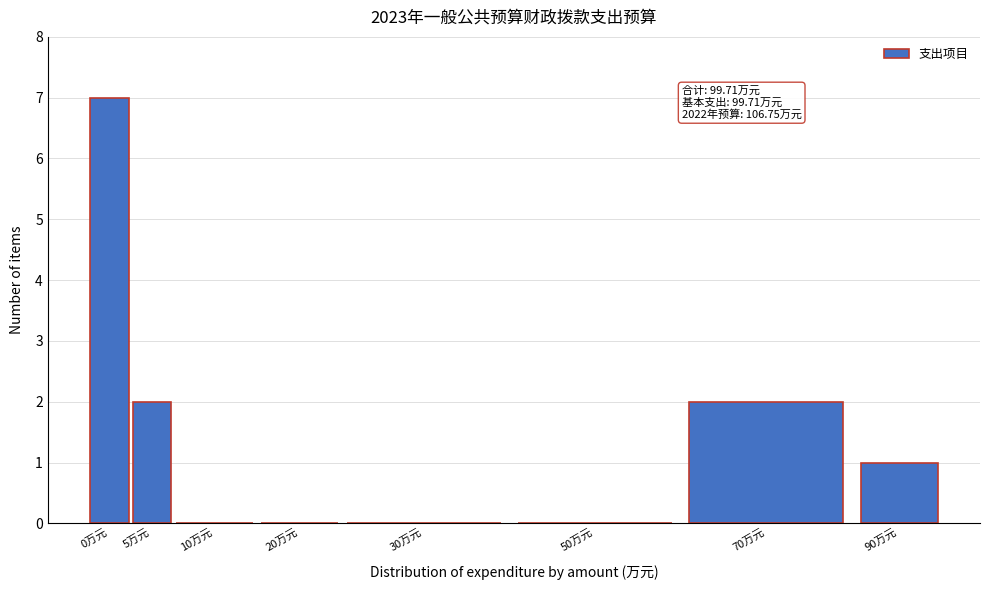

Reading left to right, list all the values displayed in this chart.

0万元=7	5万元=2	10万元=0	20万元=0	30万元=0	50万元=0	70万元=2	90万元=1